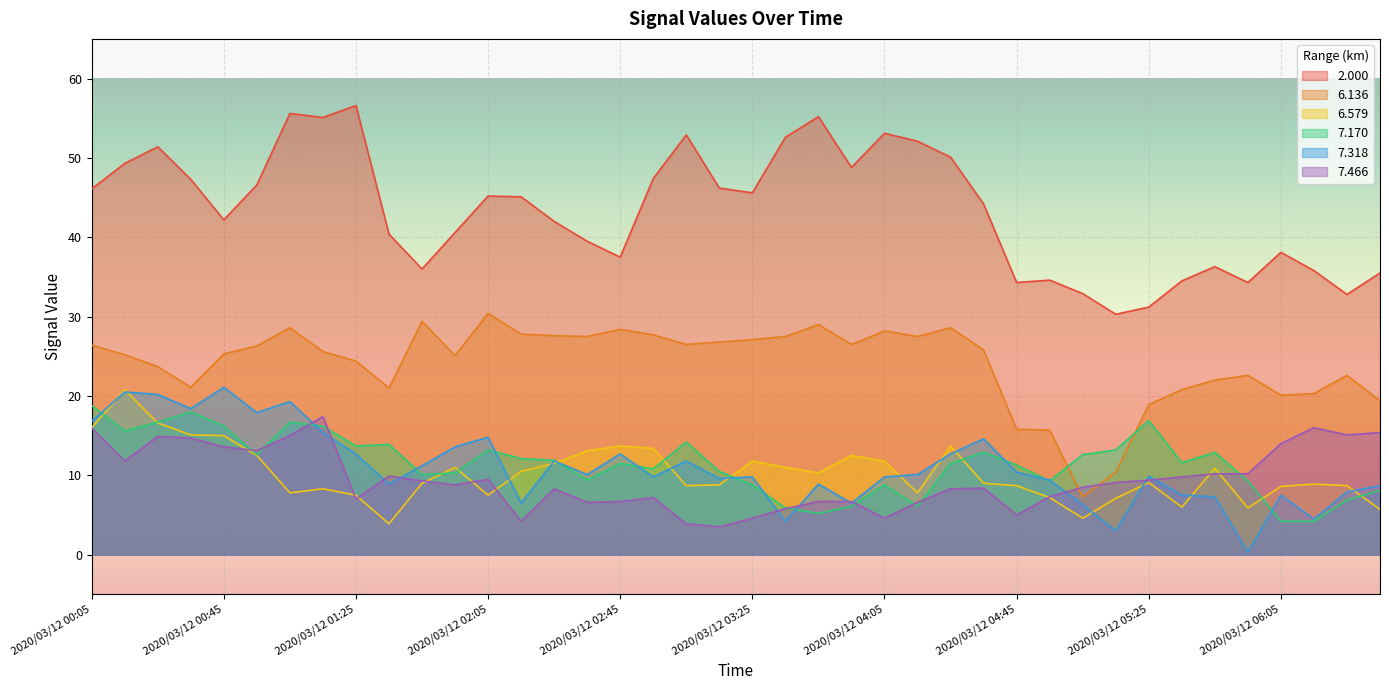

Is it true that 7.466 equals 9.3 at 2020/03/12 01:45?

True